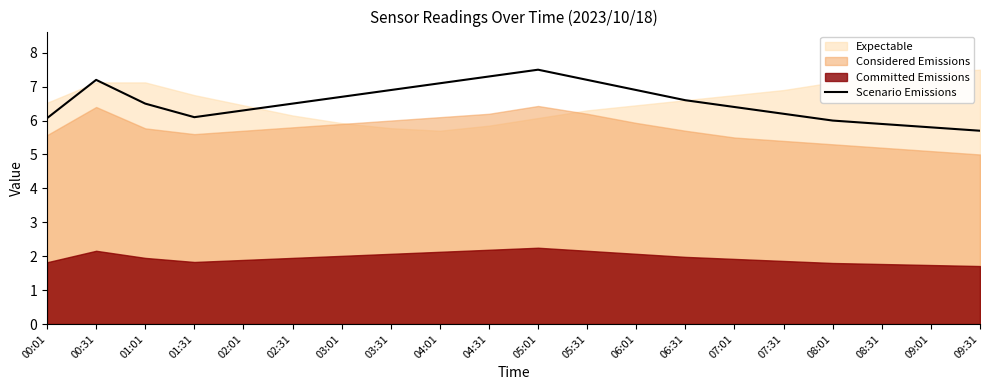

Read the value at 07:01.

6.4